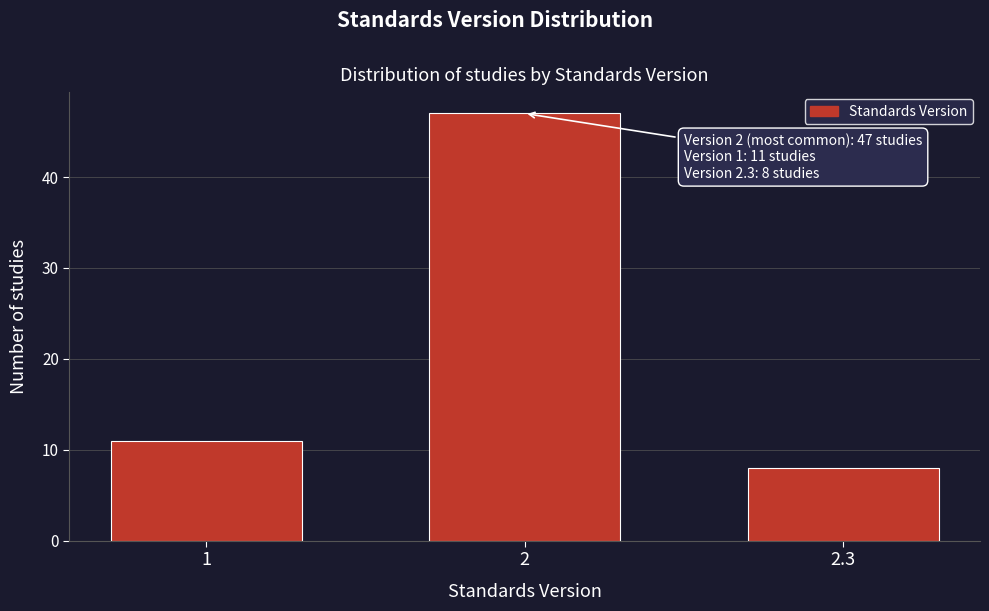

Reading left to right, transcribe all the data shown in this chart.

11	47	8